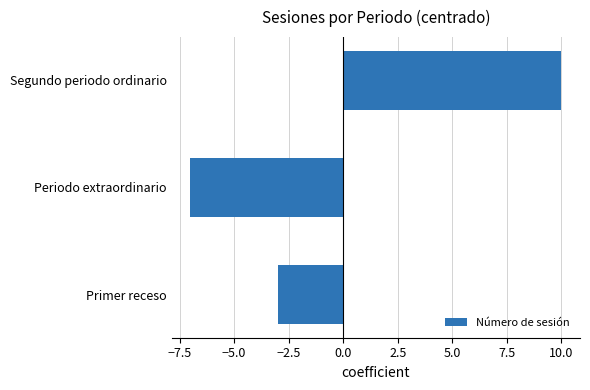

Rank the categories by value from lowest to highest.

Periodo extraordinario, Primer receso, Segundo periodo ordinario